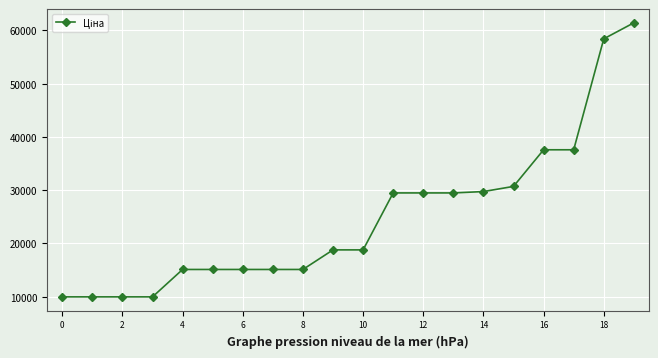

What is the greatest value displayed?

61434.3